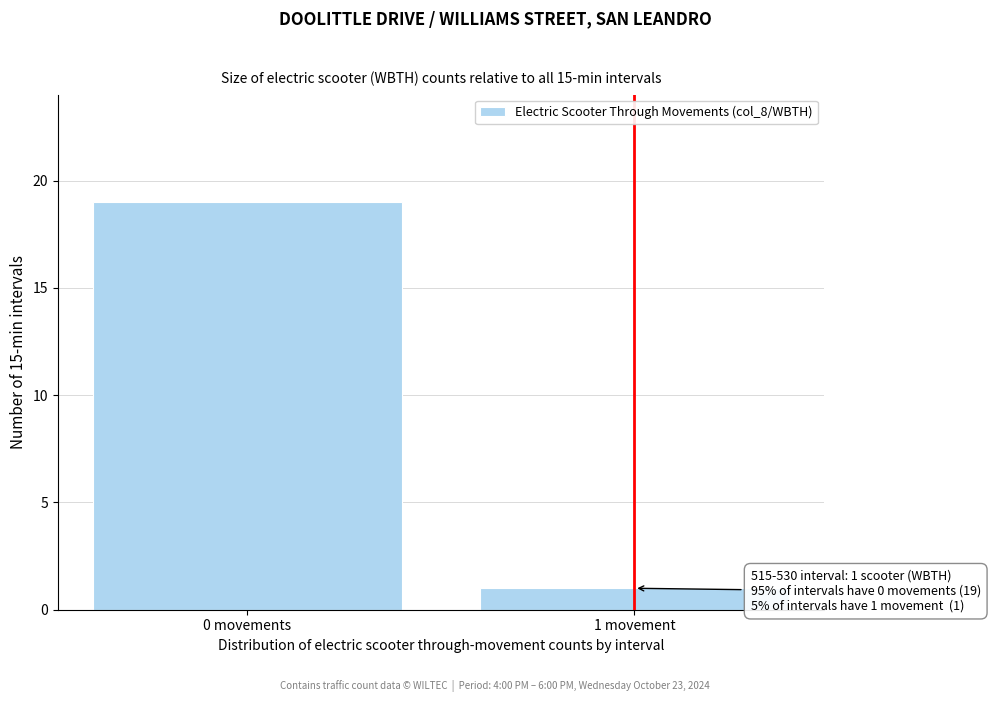

Reading left to right, list all the values displayed in this chart.

19	1